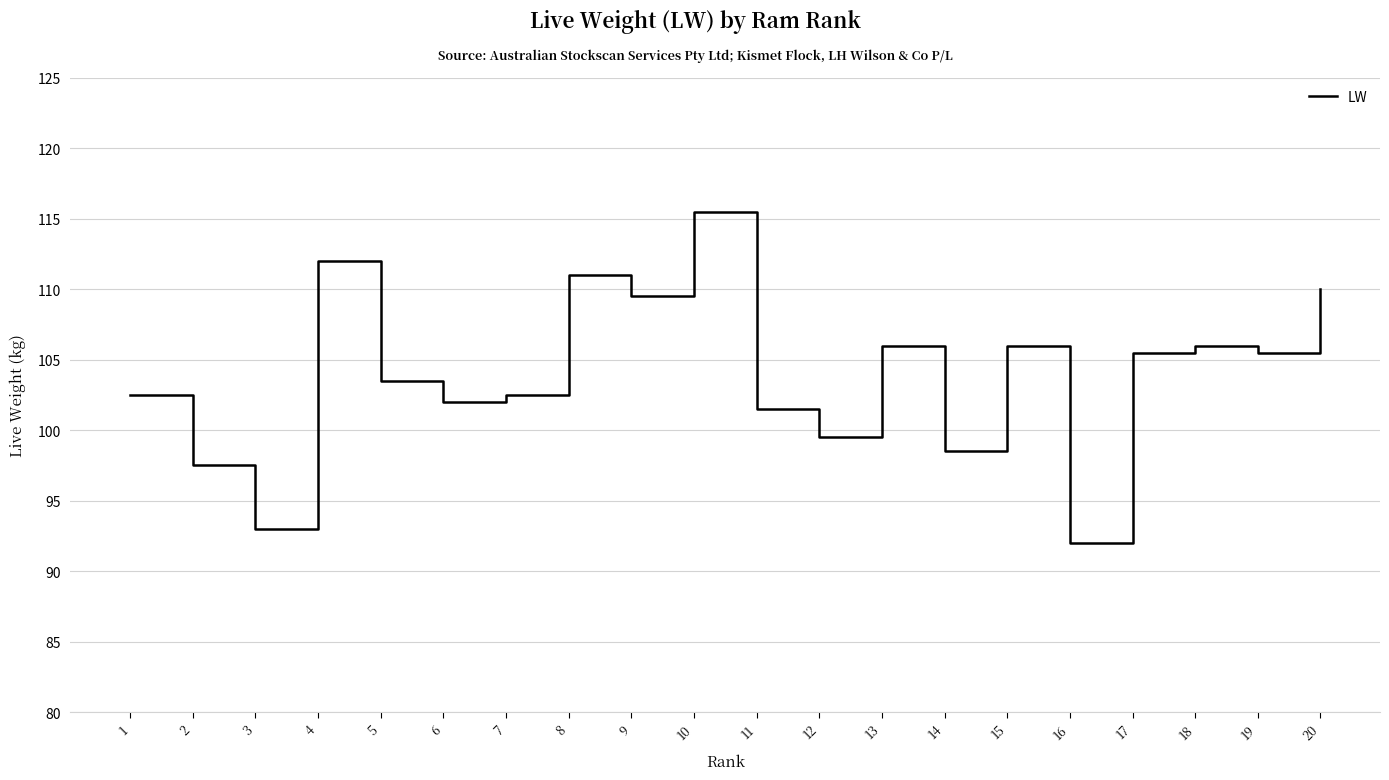

What is the ratio of the value at 1 to the value at 20?

0.9